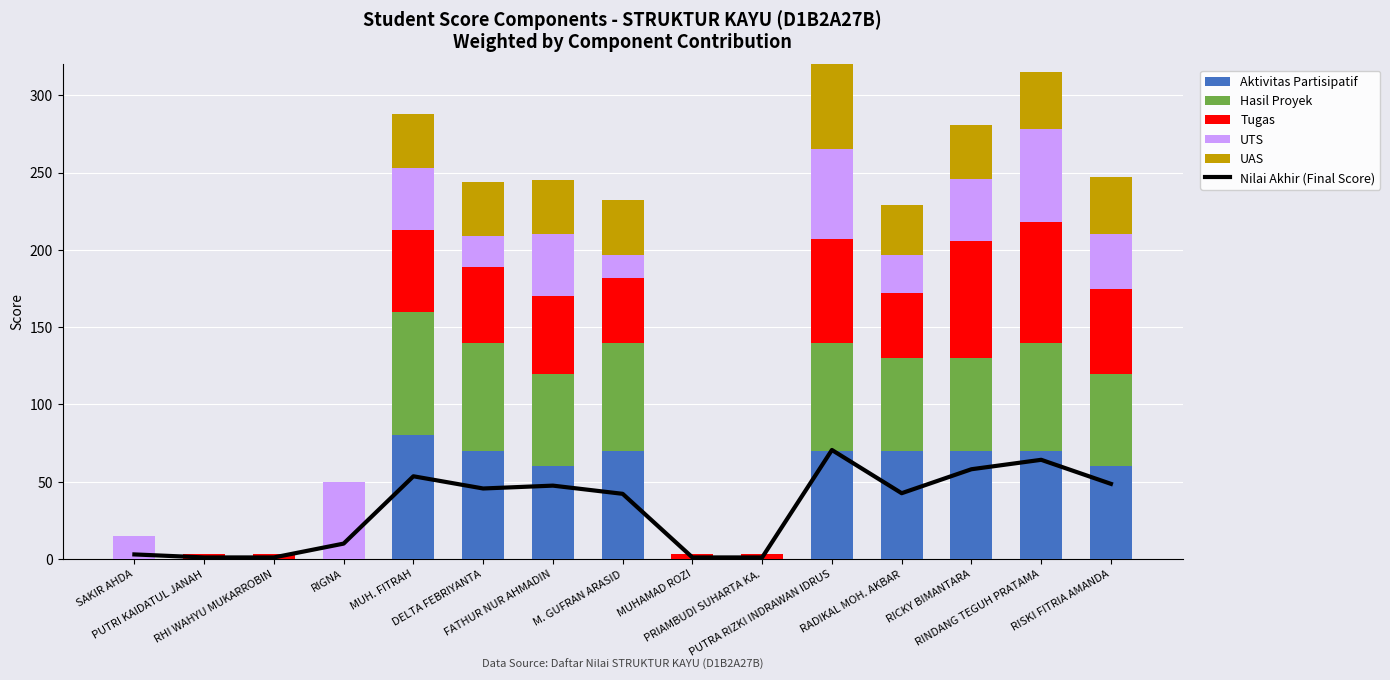

At PUTRI KAIDATUL JANAH, list the series in order from smallest to largest.

Aktivitas Partisipatif, Hasil Proyek, UTS, UAS, Nilai Akhir (Final Score), Tugas